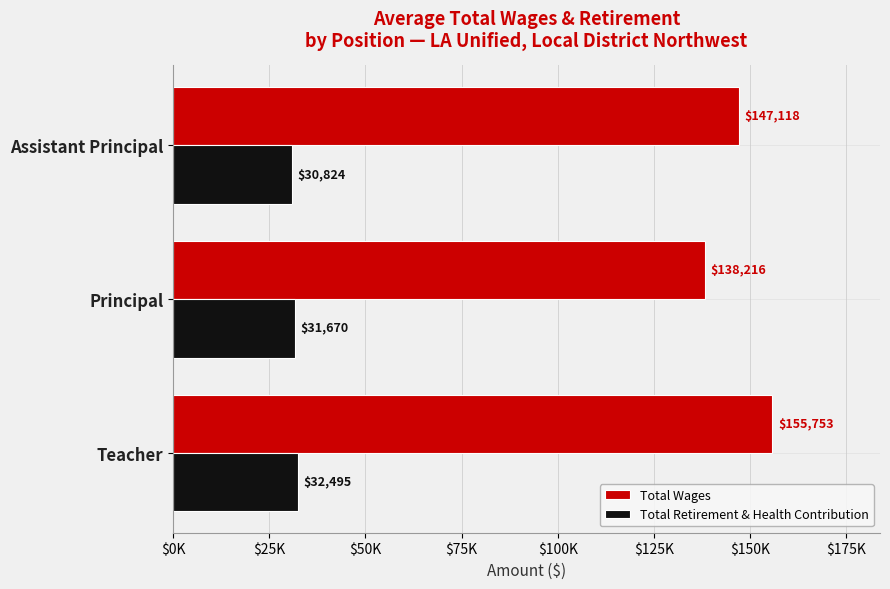

What are all the series names shown in the legend?

Total Wages, Total Retirement & Health Contribution